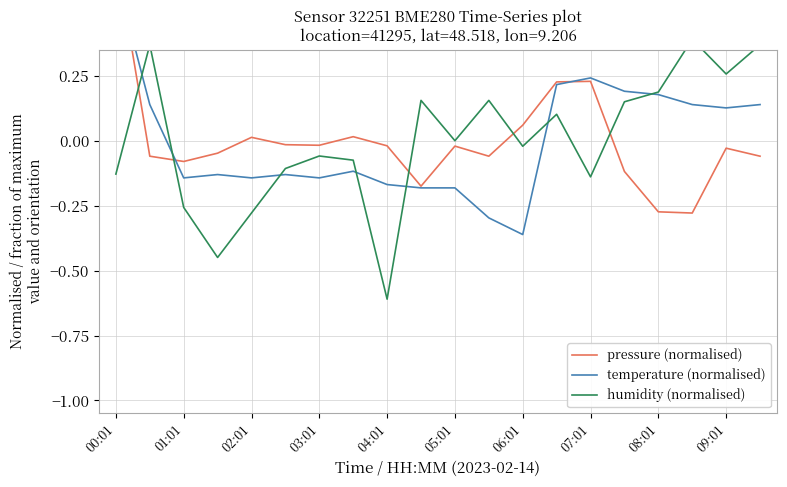

At which label is pressure (normalised) closest to 0?

02:01